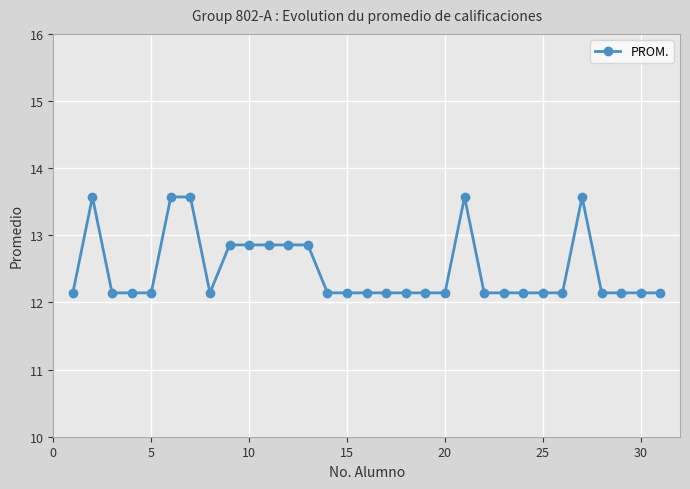

Reading left to right, list all the values displayed in this chart.

12.1	13.6	12.1	12.1	12.1	13.6	13.6	12.1	12.9	12.9	12.9	12.9	12.9	12.1	12.1	12.1	12.1	12.1	12.1	12.1	13.6	12.1	12.1	12.1	12.1	12.1	13.6	12.1	12.1	12.1	12.1